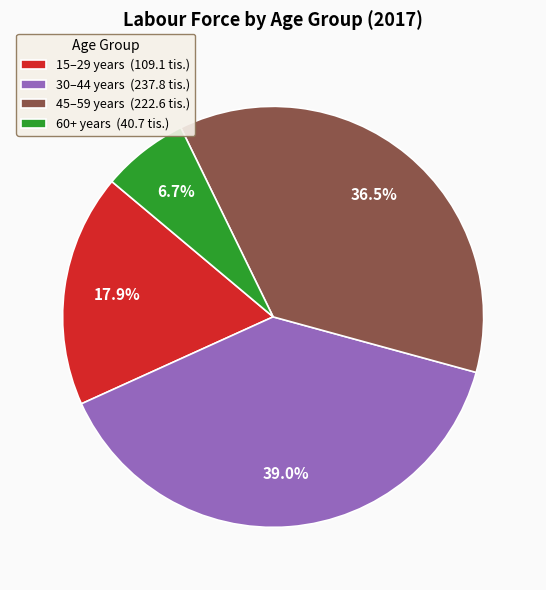

The 15–29 years slice represents 18% of the pie. True or false?

True